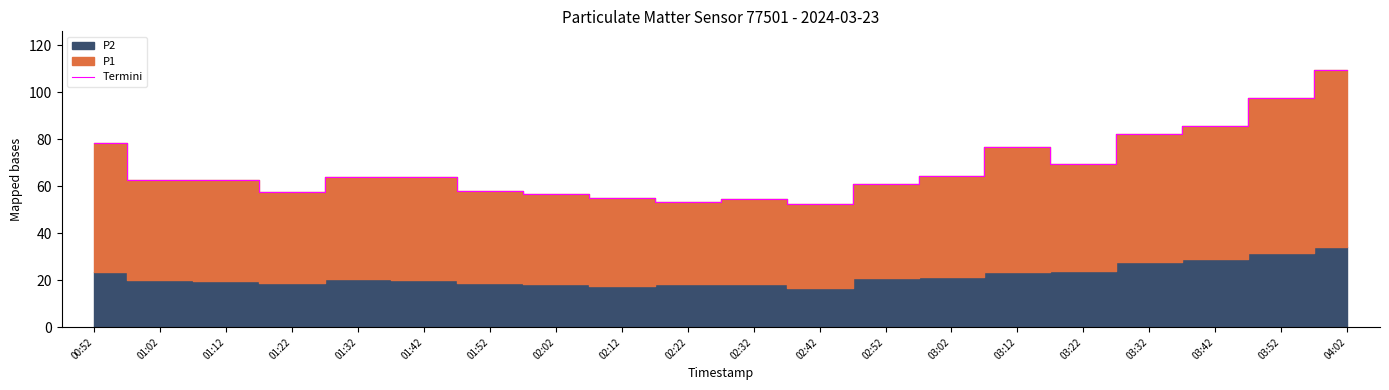

What is the sum of all values?

1365.1